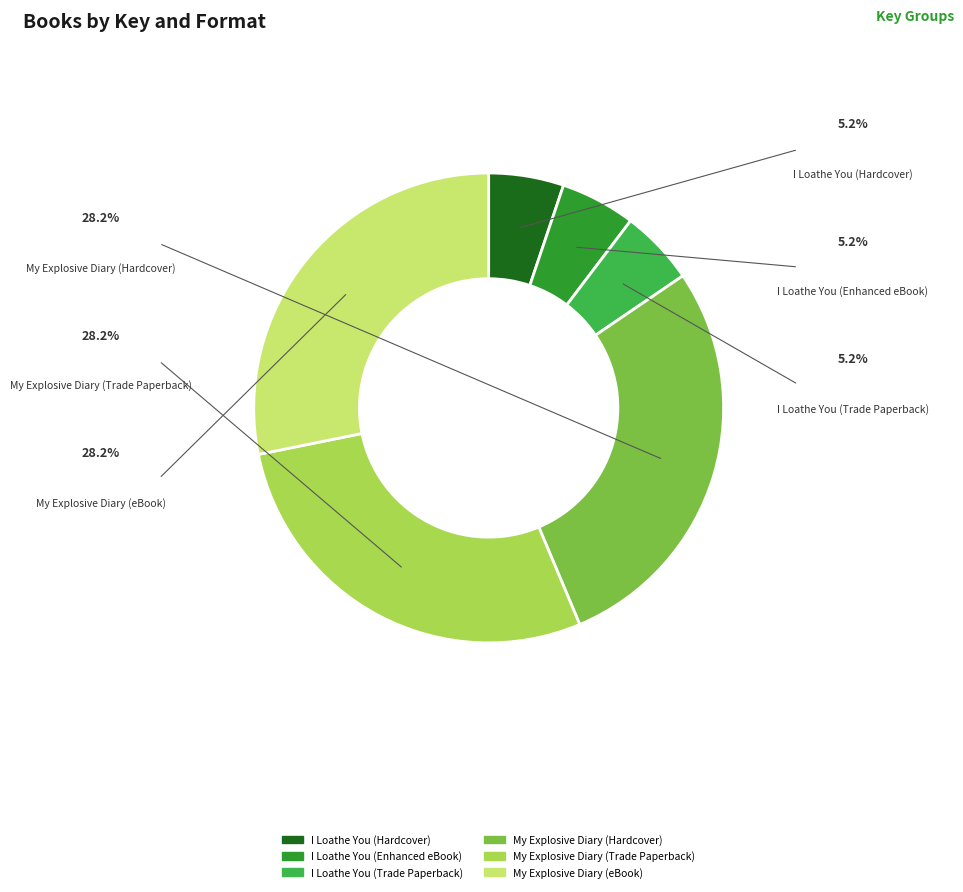

Approximately how many times larger is the value at I Loathe You (Hardcover) compared to My Explosive Diary (Trade Paperback)?

0.2